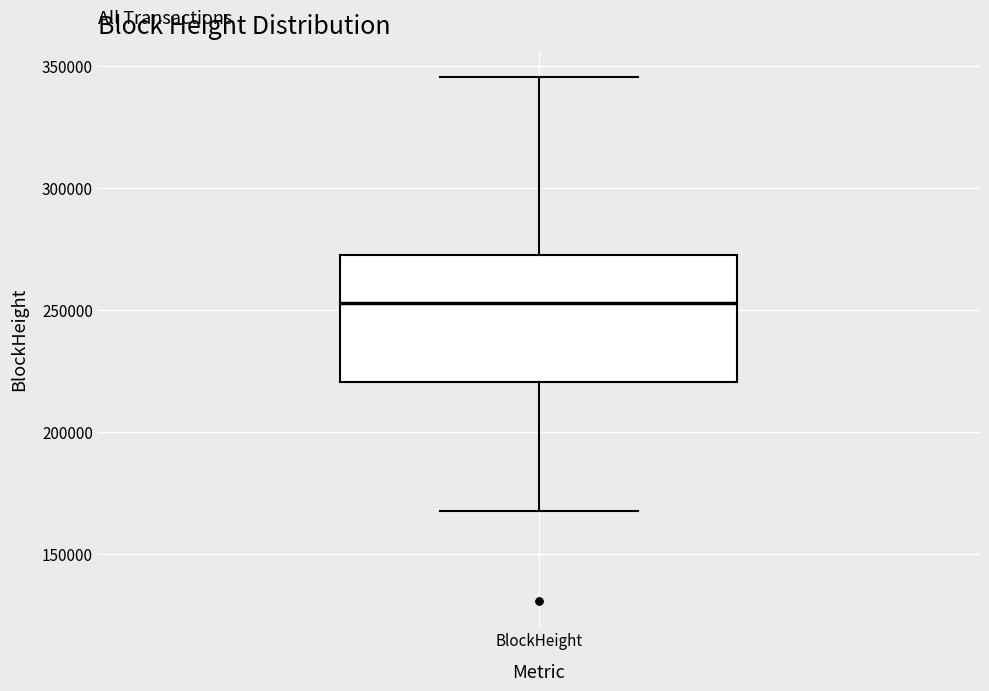

Read this box plot against the y-axis: the position of the median line, the range covered by the box, and the ends of both whiskers. The values are not printed on the chart, so give them approximately, as read against the axis.

median 255000, box 220000 to 275000, whiskers 170000 to 345000